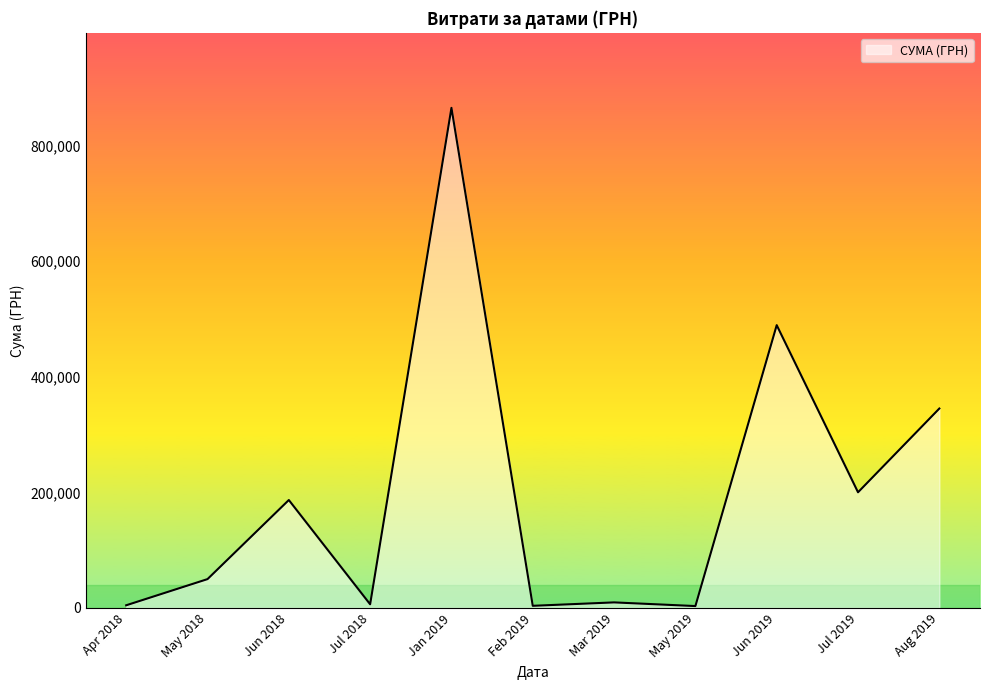

Which label corresponds to the largest value in the chart?

Jan 2019